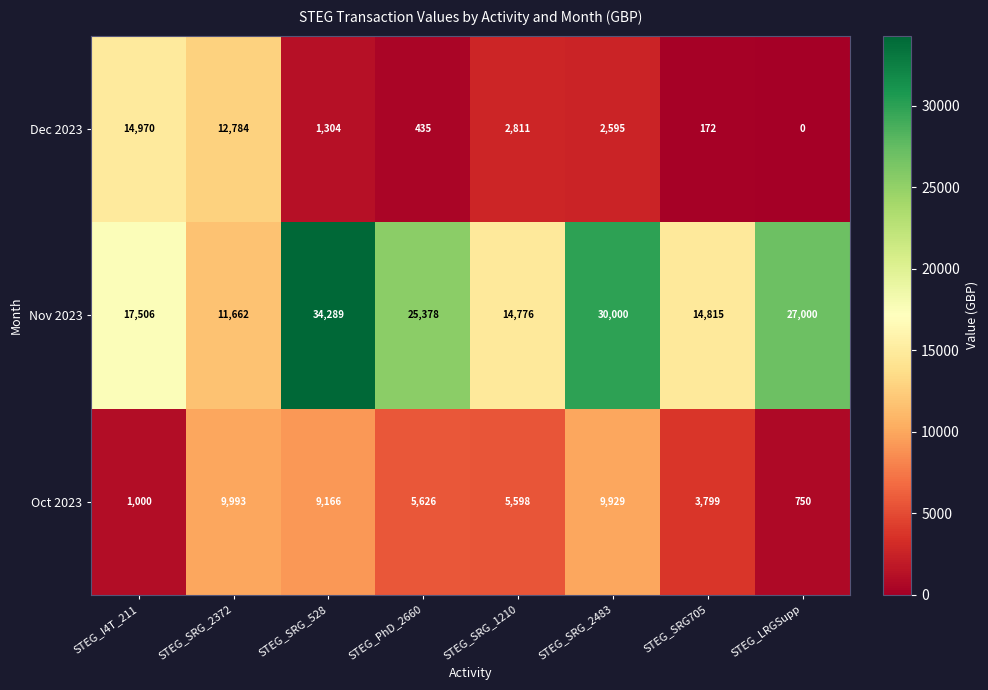

Is it true that Oct 2023 equals 5626 at STEG_PhD_2660?

True